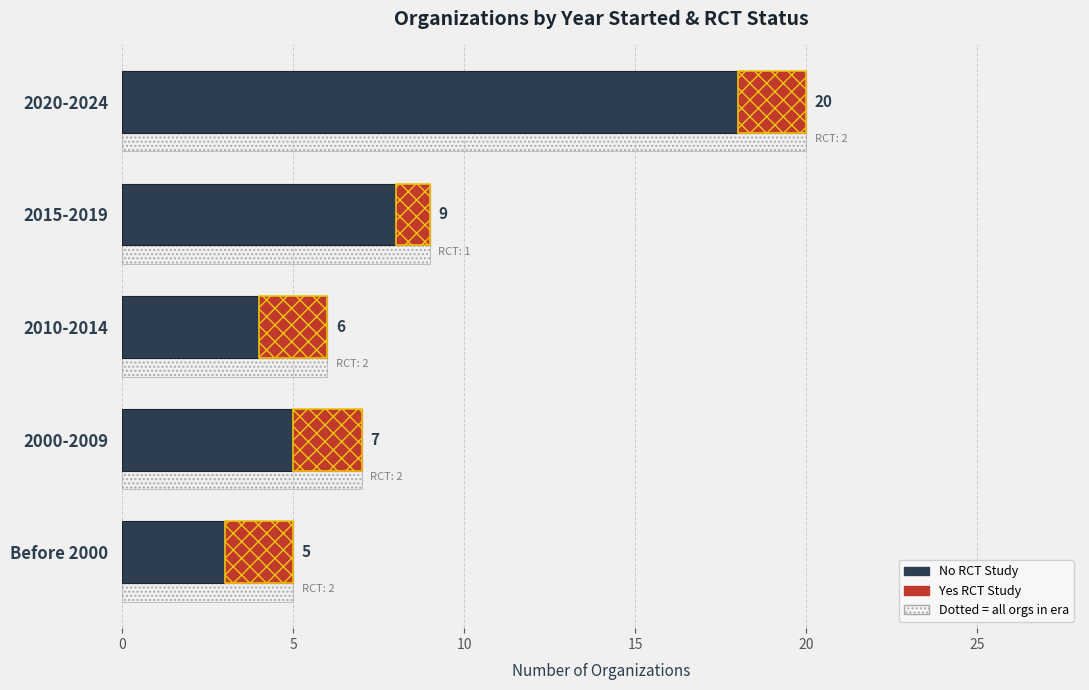

Is the value of Yes (RCT) at 2000-2009 greater than the value of No (RCT) at 2000-2009?

No